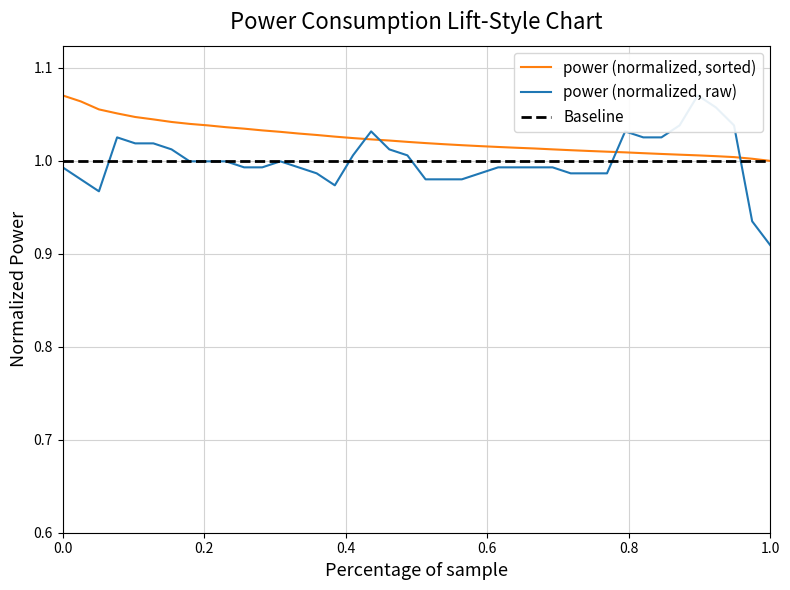

Is it true that Baseline equals 1.0 at 1.0?

True